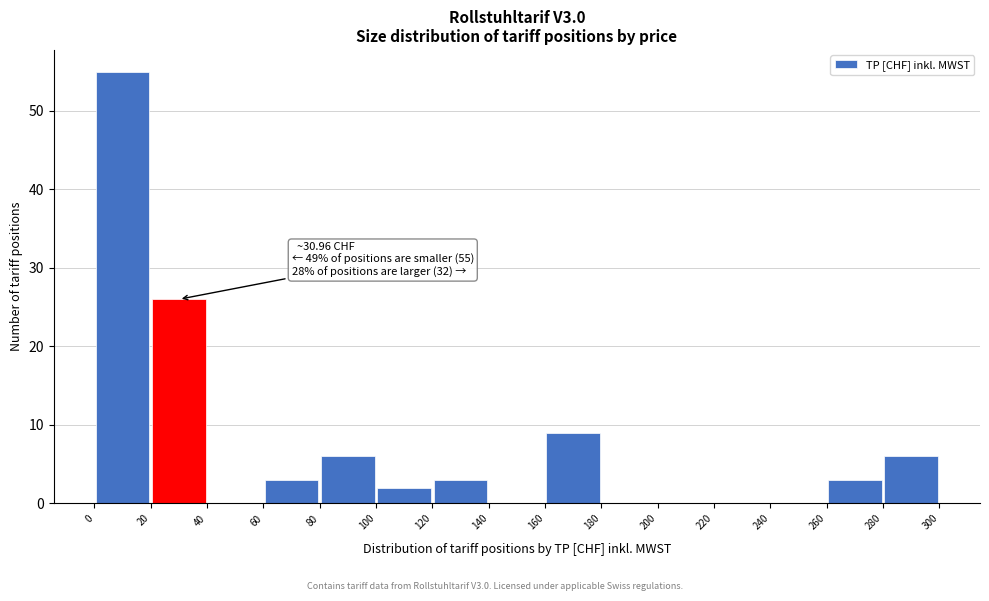

Over which range of the x-axis is the bar tallest?

0 to 20